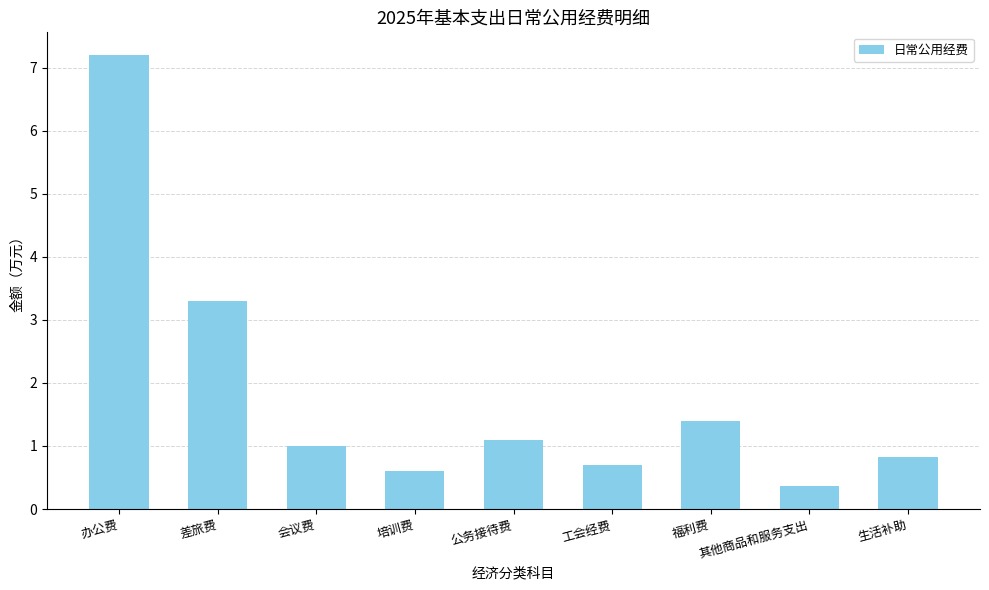

How many distinct data groups are displayed?

1